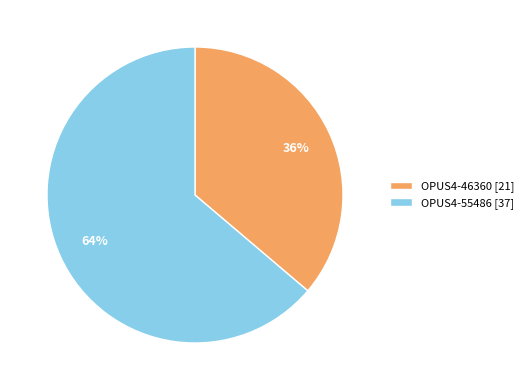

Which slice represents more than half of the pie?

OPUS4-55486